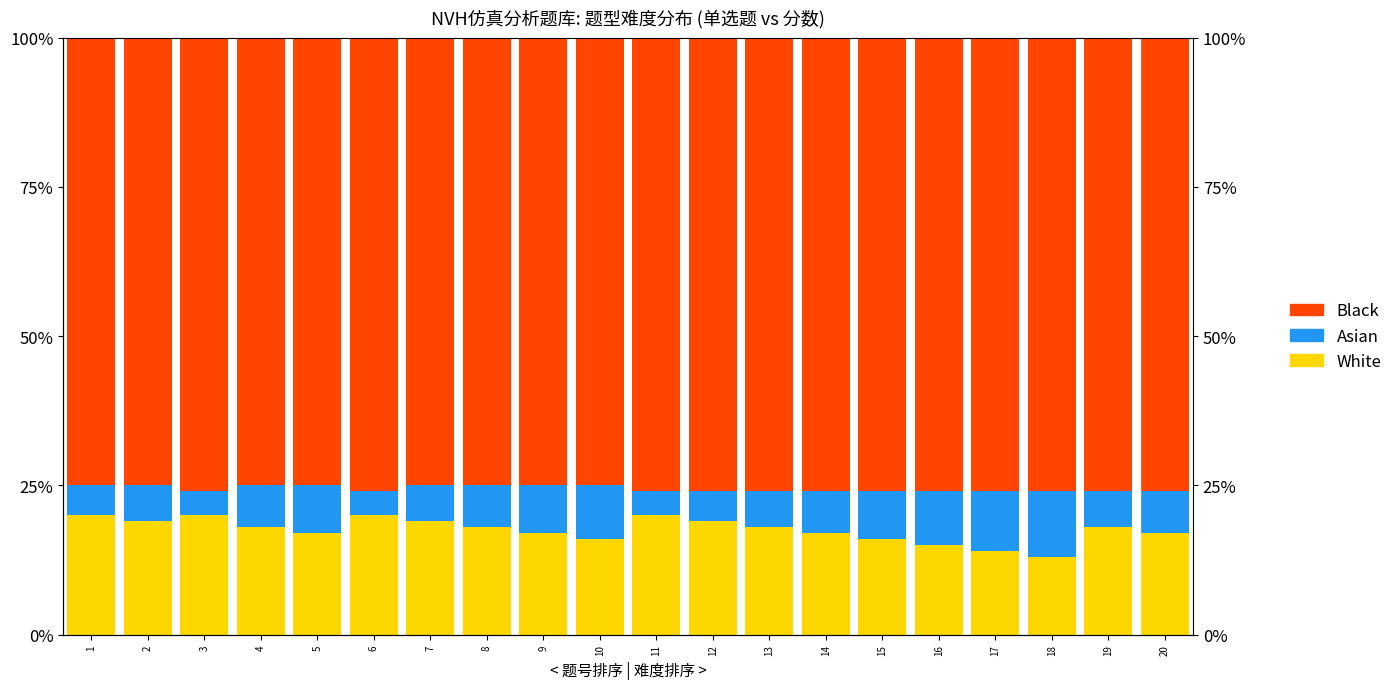

At which label does White reach its peak?

1